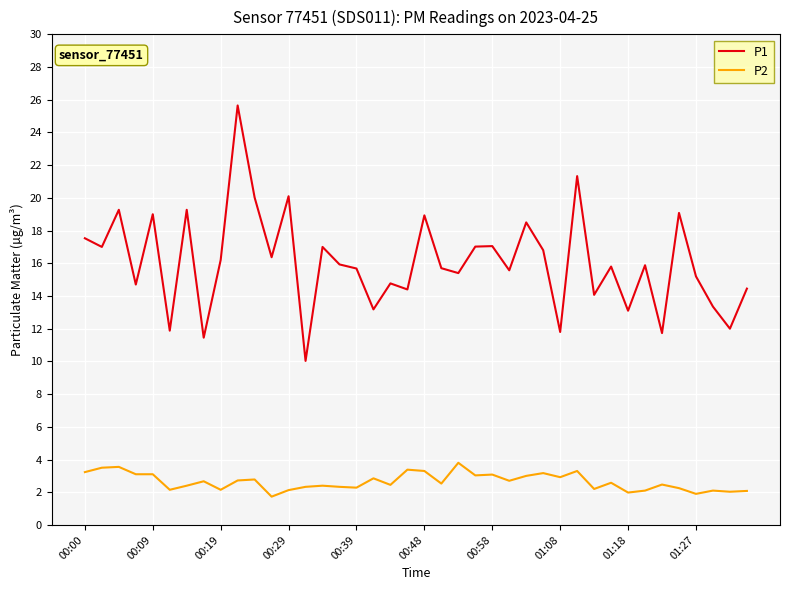

Does the chart display data point markers on the line(s)?

No